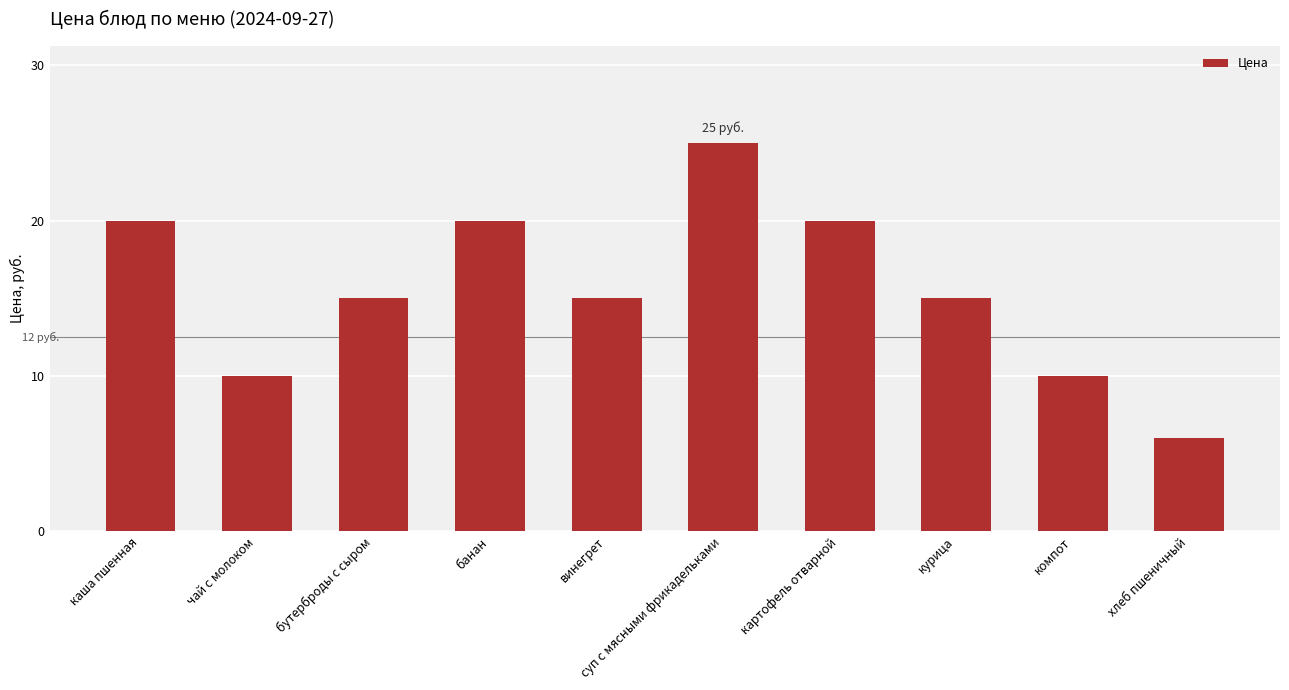

What is the change in value from суп с мясными фрикадельками to хлеб пшеничный?

-19